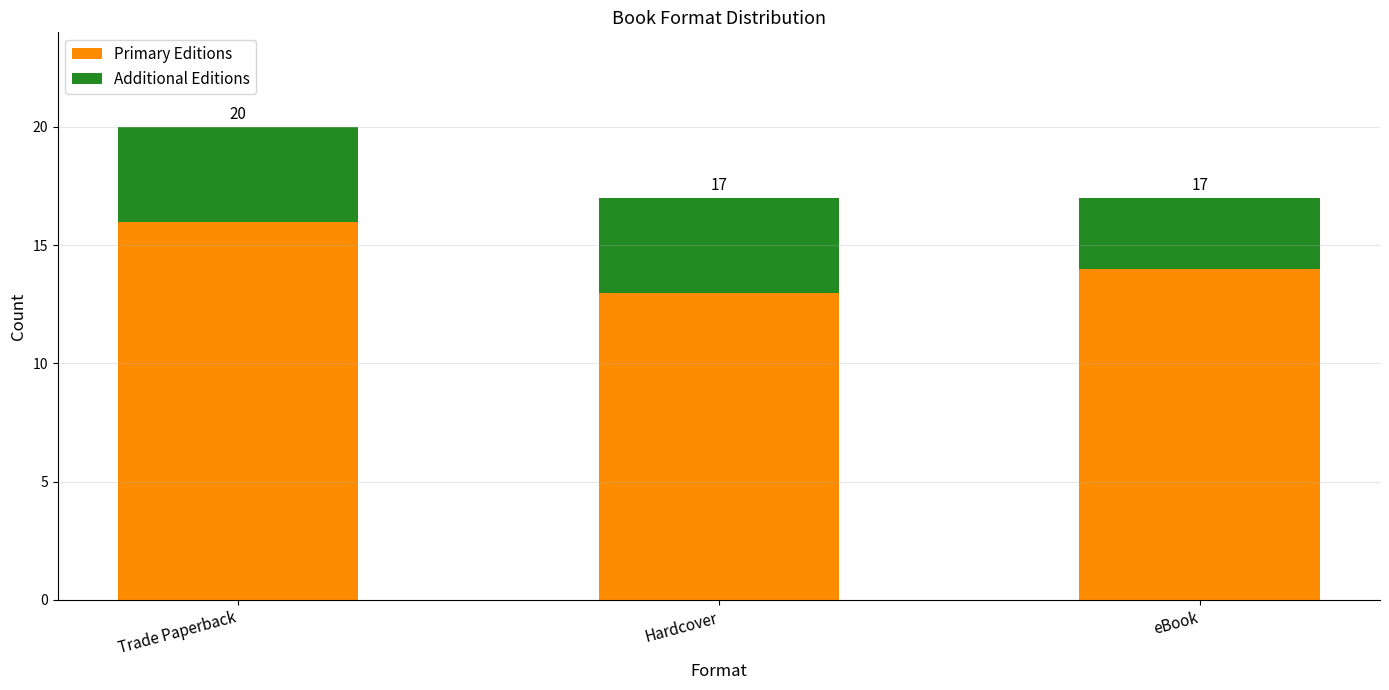

How many bars are there in total?

3